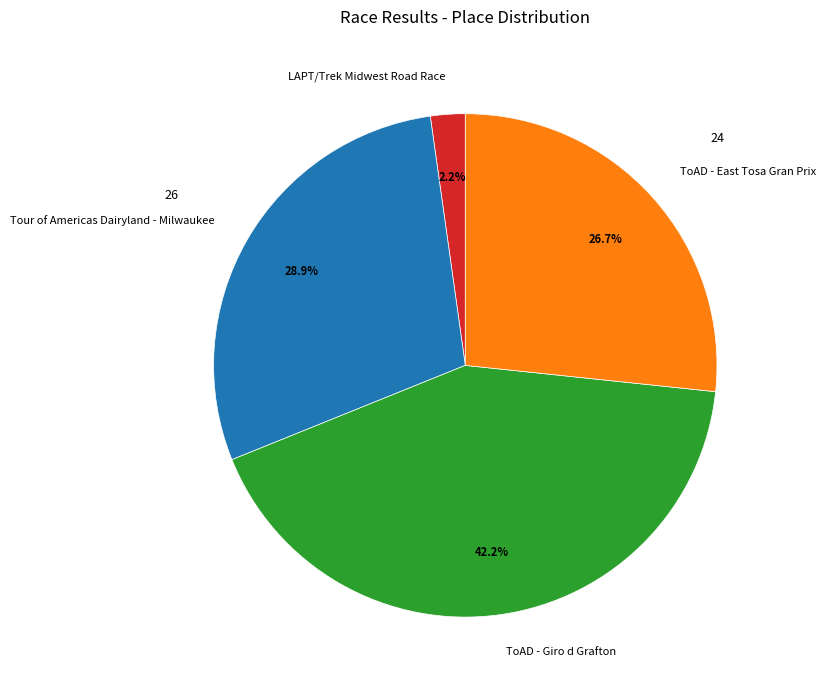

Which category has the biggest portion of the pie?

ToAD - Giro d Grafton